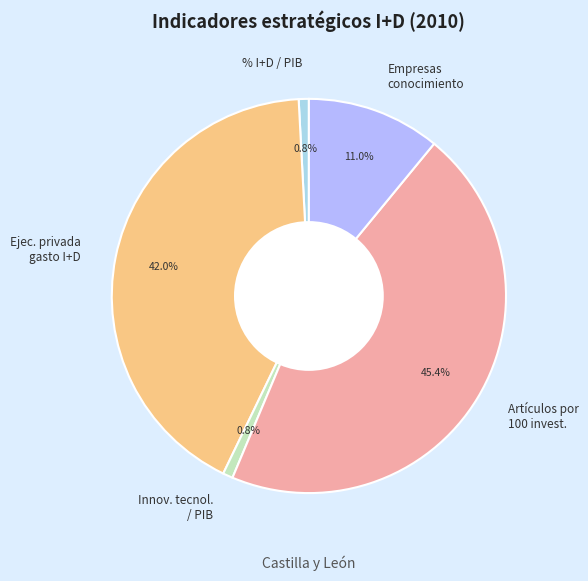

Count the number of slices in the pie.

5